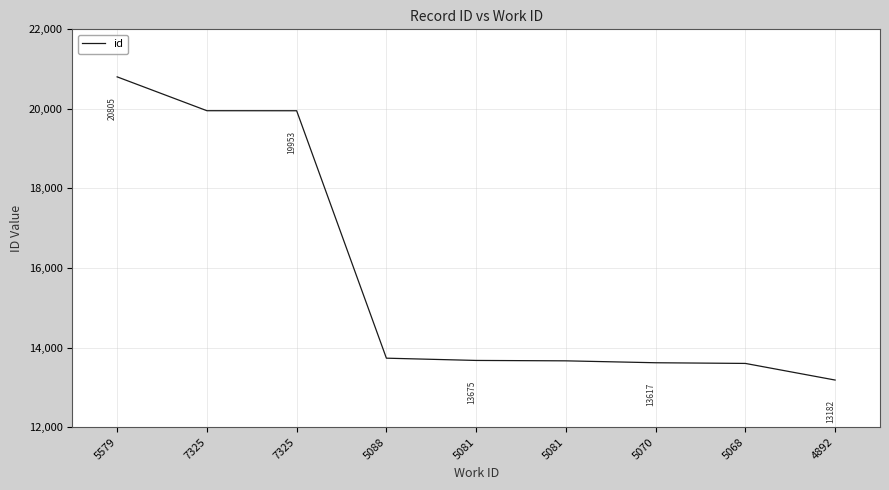

What is the change in value from 5068 to 5088?

+132